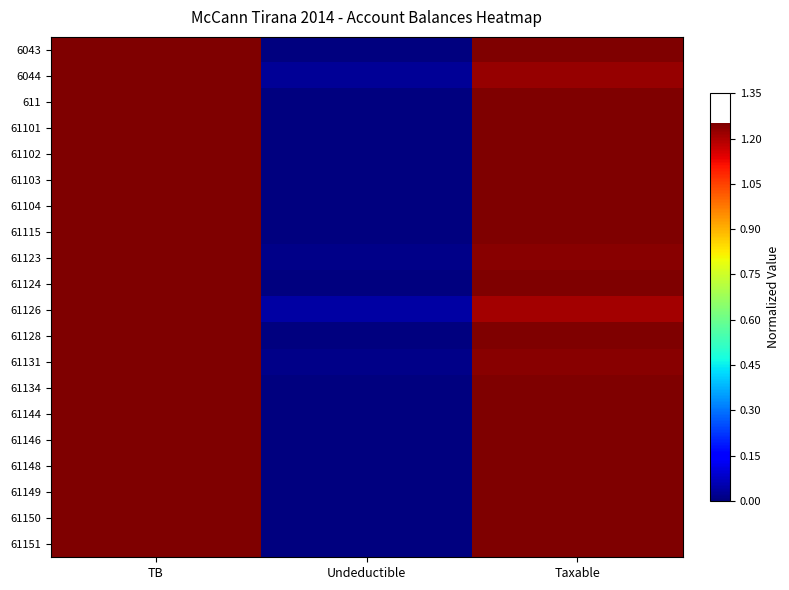

Which series has the largest range (max minus min)?

6043